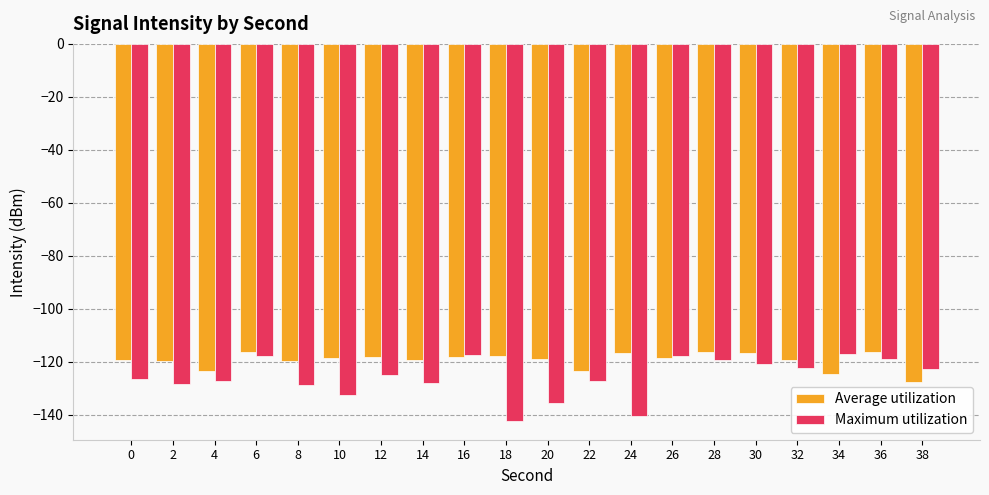

What is the spread (max minus min) of values at 6?

1.6